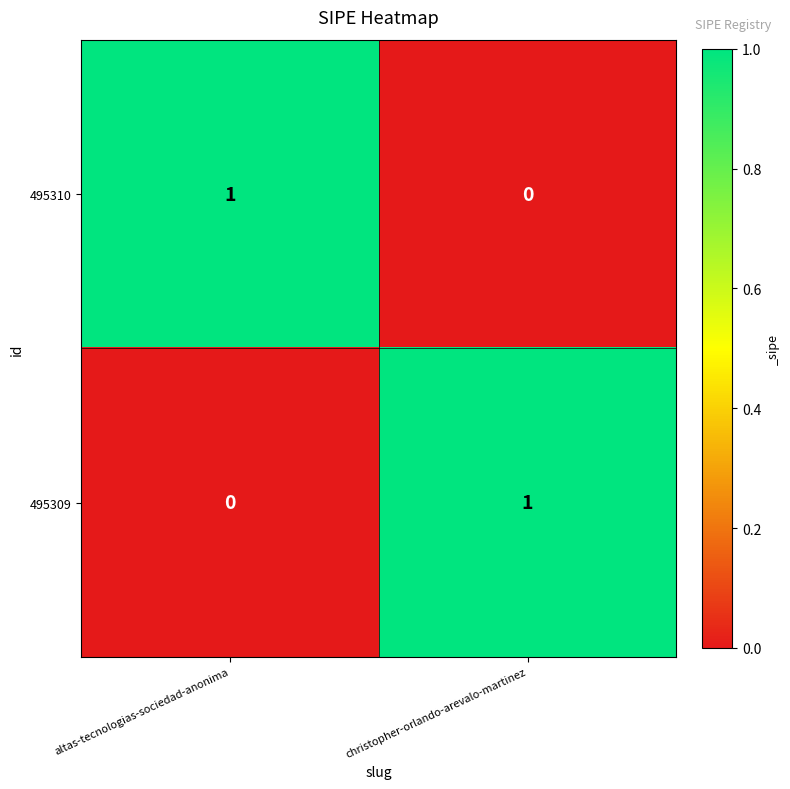

Reading right to left, extract all data points from this chart.

495310: 0	1
495309: 1	0